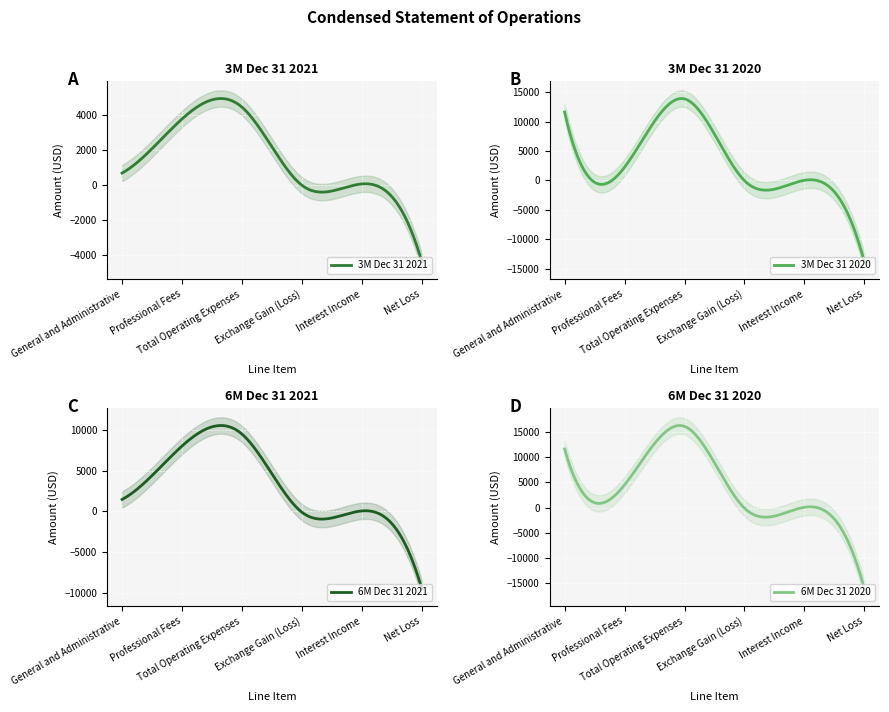

What is the difference between the highest and lowest values at Professional Fees?

5750